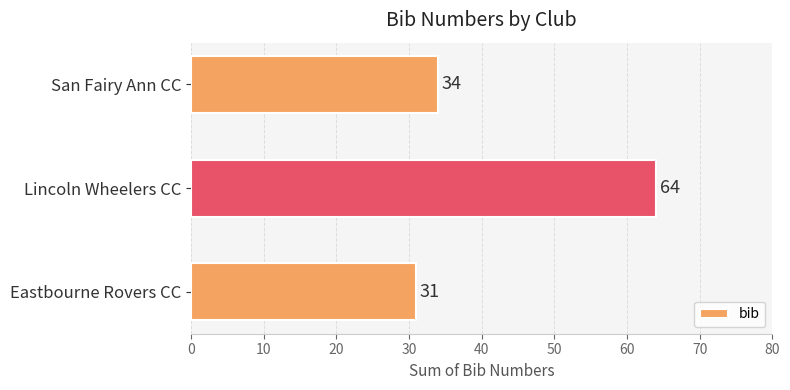

The chart shows a value of 31 at Eastbourne Rovers CC. True or false?

True